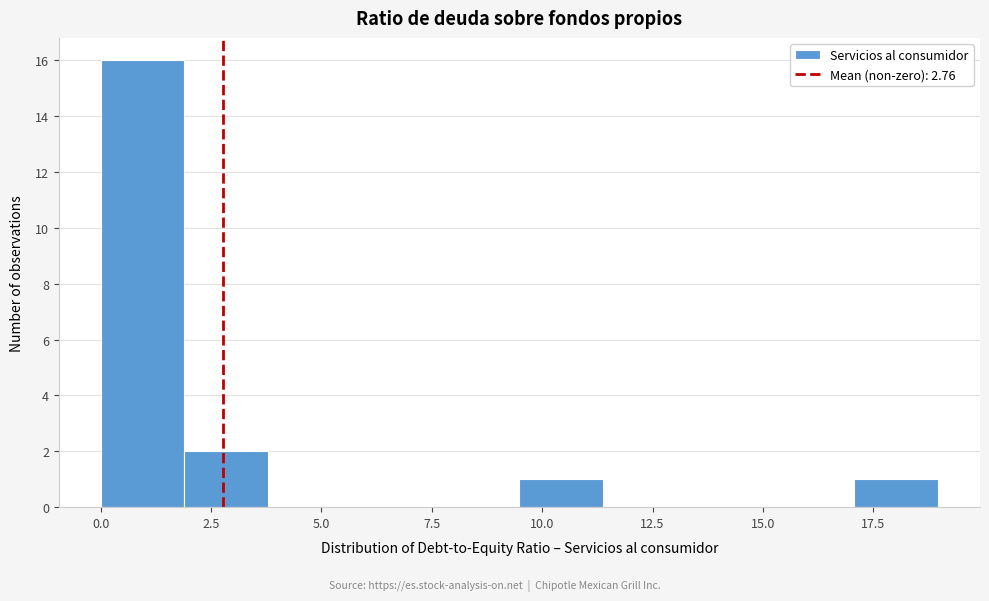

Read against the x-axis, roughly where is the centre of the tallest bar?

1.0